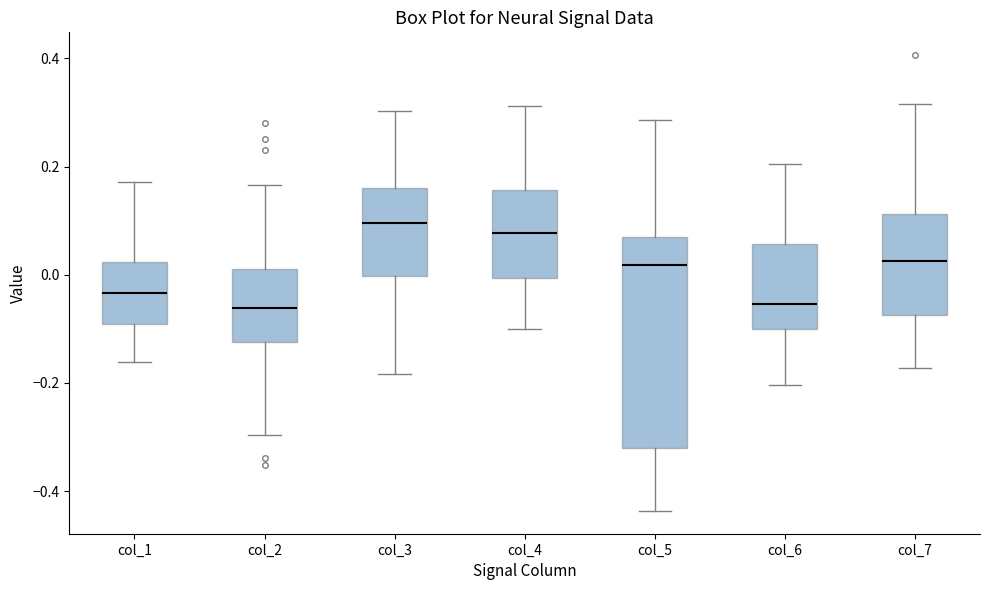

Where is the upper edge of the box for col_6 on the y-axis? The values are not printed on the chart, so give them approximately, as read against the axis.

0.06